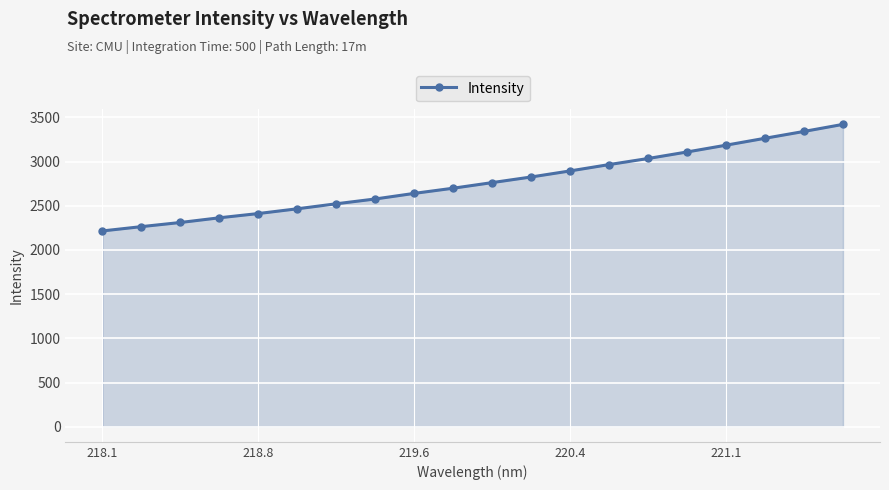

What is the smallest value displayed?

2214.5